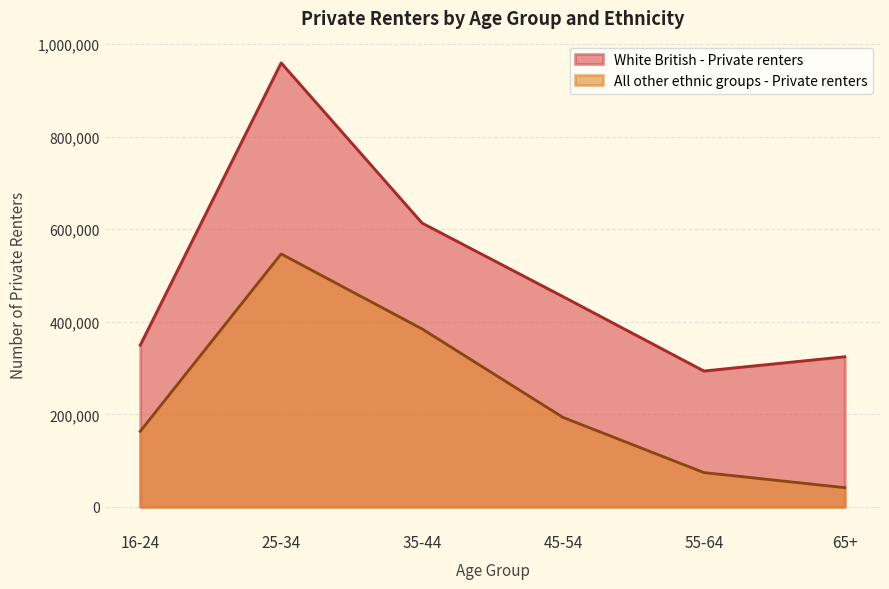

Rank the series by their average value, from lowest to highest.

All other ethnic groups - Private renters, White British - Private renters